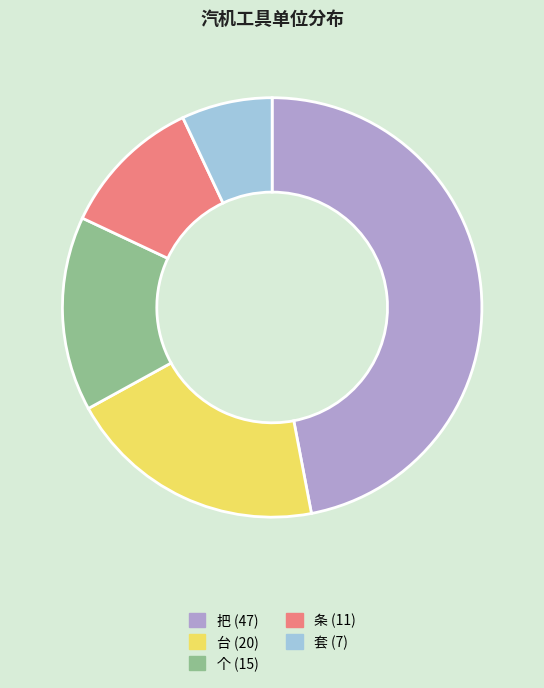

Is there any slice that represents more than half of the pie?

No